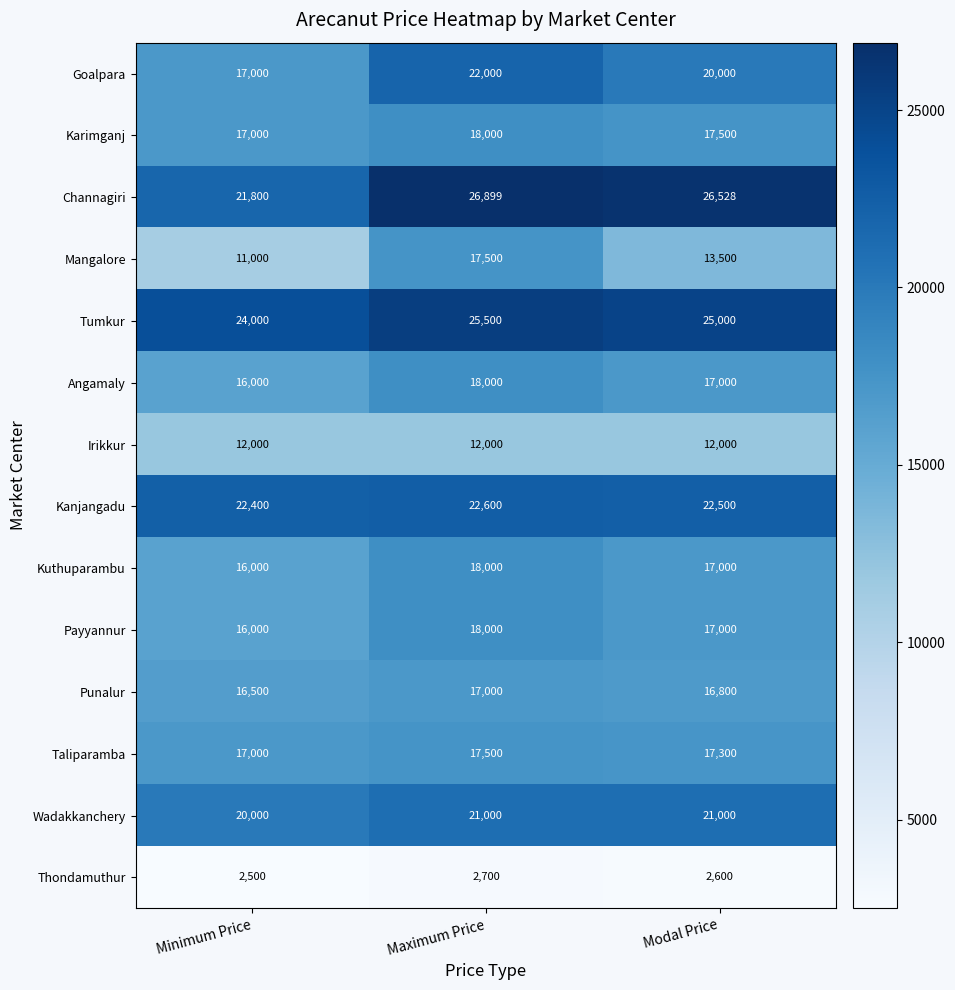

What is the difference between the maximum and minimum values in the Taliparamba series?

500